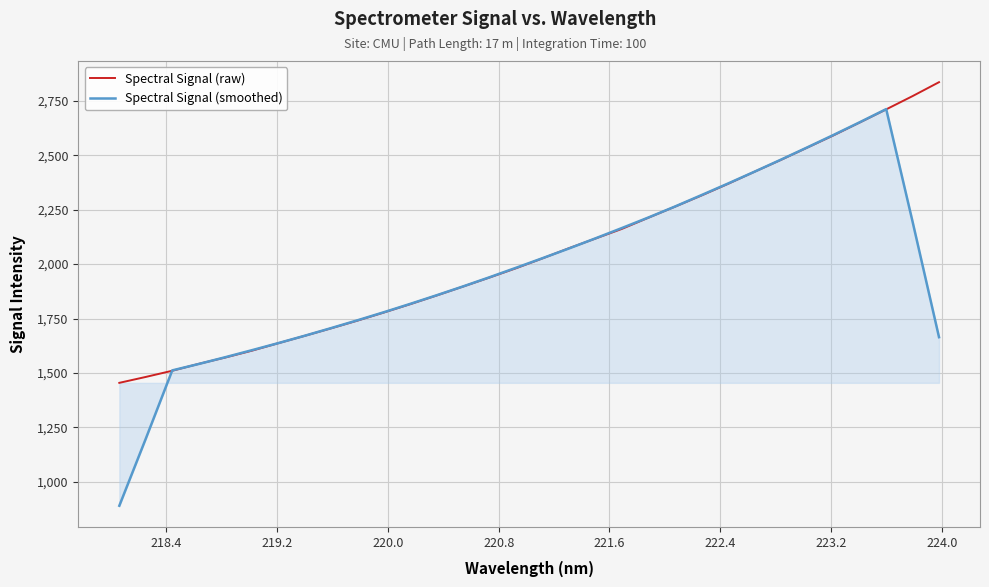

Which series has the largest range (max minus min)?

Spectral Signal (smoothed)